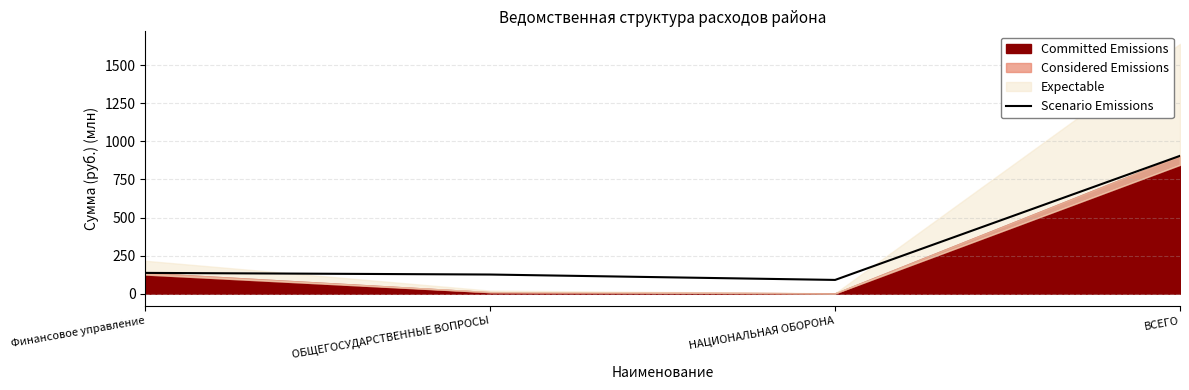

Is it true that the value at Финансовое управление is 136.4?

True